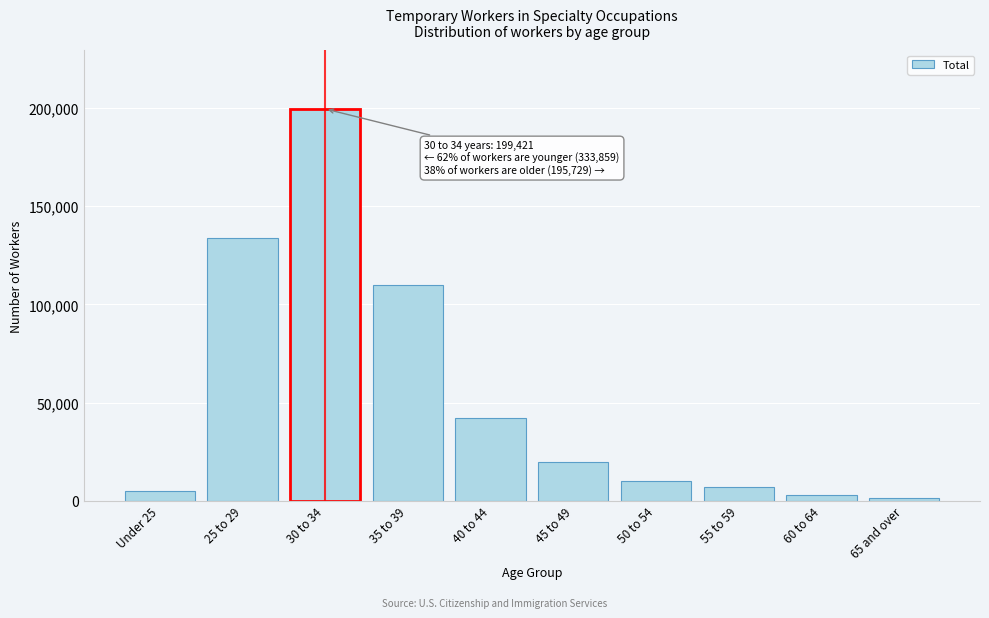

Reading right to left, list all the values displayed in this chart.

65 and over=1581	60 to 64=2753	55 to 59=6815	50 to 54=10086	45 to 49=19694	40 to 44=42209	35 to 39=110016	30 to 34=199421	25 to 29=133609	Under 25=4982